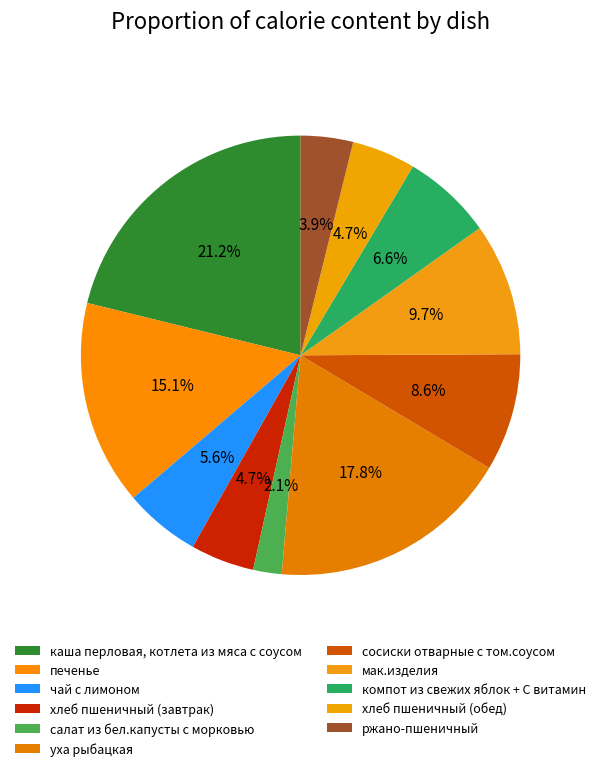

Which category has the smallest portion of the pie?

салат из бел.капусты с морковью